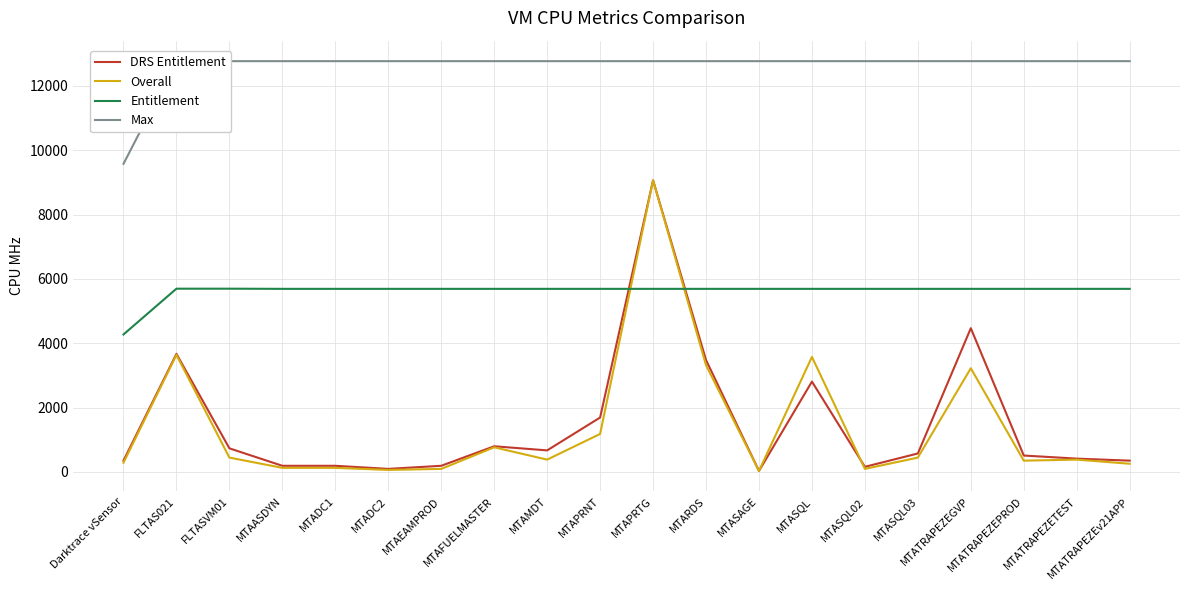

Reading left to right, transcribe all the data shown in this chart.

DRS Entitlement: Darktrace vSensor=351	FLTAS021=3670	FLTASVM01=734	MTAASDYN=191	MTADC1=191	MTADC2=95	MTAEAMPROD=191	MTAFUELMASTER=798	MTAMDT=670	MTAPRNT=1691	MTAPRTG=9065	MTARDS=3479	MTASAGE=31	MTASQL=2808	MTASQL02=159	MTASQL03=574	MTATRAPEZEGVP=4468	MTATRAPEZEPROD=510	MTATRAPEZETEST=414	MTATRAPEZEv21APP=351
Overall: Darktrace vSensor=287	FLTAS021=3638	FLTASVM01=446	MTAASDYN=127	MTADC1=127	MTADC2=63	MTAEAMPROD=95	MTAFUELMASTER=766	MTAMDT=383	MTAPRNT=1181	MTAPRTG=9065	MTARDS=3319	MTASAGE=31	MTASQL=3575	MTASQL02=95	MTASQL03=446	MTATRAPEZEGVP=3223	MTATRAPEZEPROD=351	MTATRAPEZETEST=383	MTATRAPEZEv21APP=255
Entitlement: Darktrace vSensor=4273	FLTAS021=5696	FLTASVM01=5696	MTAASDYN=5691	MTADC1=5691	MTADC2=5691	MTAEAMPROD=5691	MTAFUELMASTER=5691	MTAMDT=5691	MTAPRNT=5691	MTAPRTG=5691	MTARDS=5691	MTASAGE=5691	MTASQL=5691	MTASQL02=5691	MTASQL03=5691	MTATRAPEZEGVP=5691	MTATRAPEZEPROD=5691	MTATRAPEZETEST=5691	MTATRAPEZEv21APP=5691
Max: Darktrace vSensor=9576	FLTAS021=12768	FLTASVM01=12768	MTAASDYN=12768	MTADC1=12768	MTADC2=12768	MTAEAMPROD=12768	MTAFUELMASTER=12768	MTAMDT=12768	MTAPRNT=12768	MTAPRTG=12768	MTARDS=12768	MTASAGE=12768	MTASQL=12768	MTASQL02=12768	MTASQL03=12768	MTATRAPEZEGVP=12768	MTATRAPEZEPROD=12768	MTATRAPEZETEST=12768	MTATRAPEZEv21APP=12768